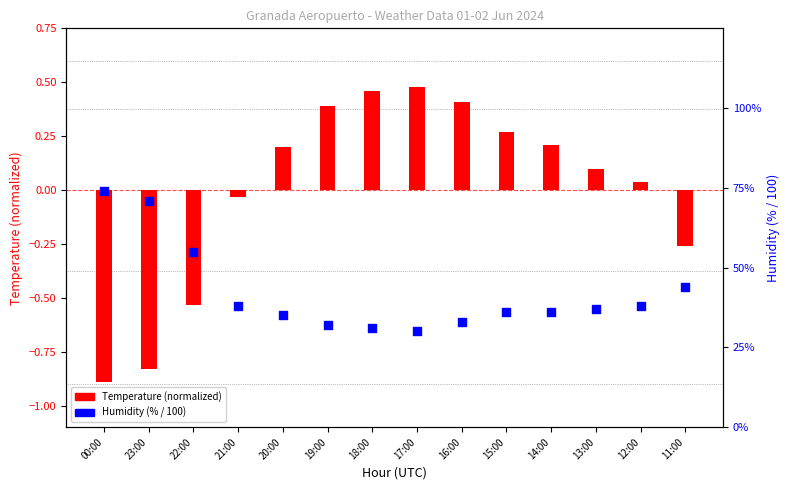

Is the value of Temperature (normalized) at 21:00 greater than the value of Humidity (% / 100) at 22:00?

No